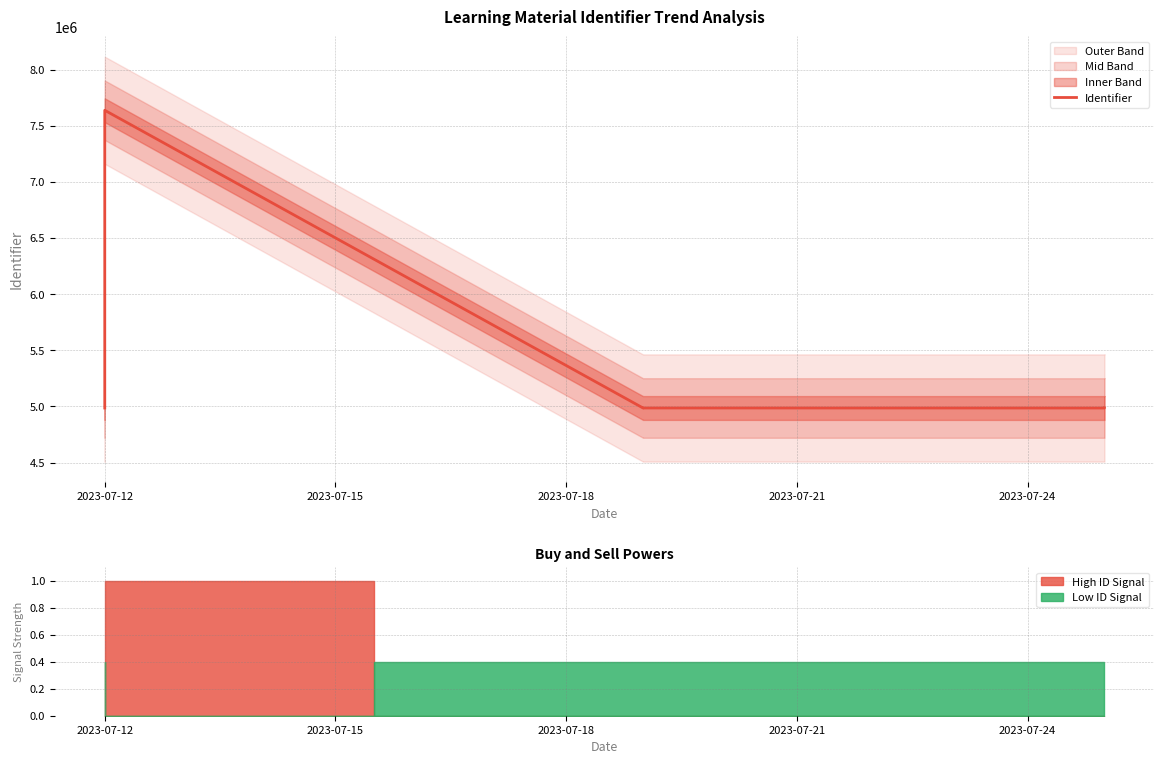

Count the number of categories in the chart.

13